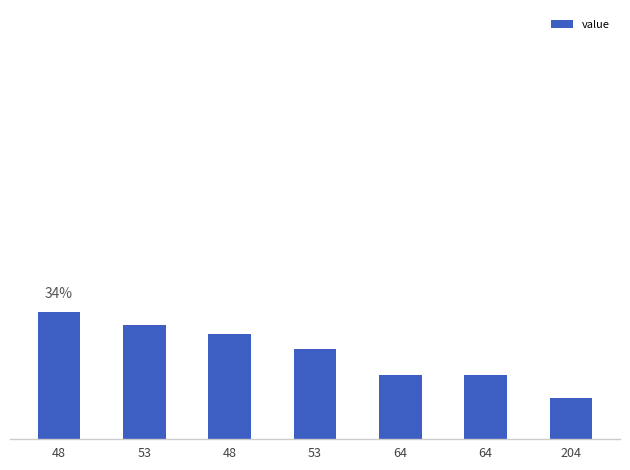

Reading right to left, transcribe all the data shown in this chart.

0.1	0.2	0.2	0.2	0.3	0.3	0.3